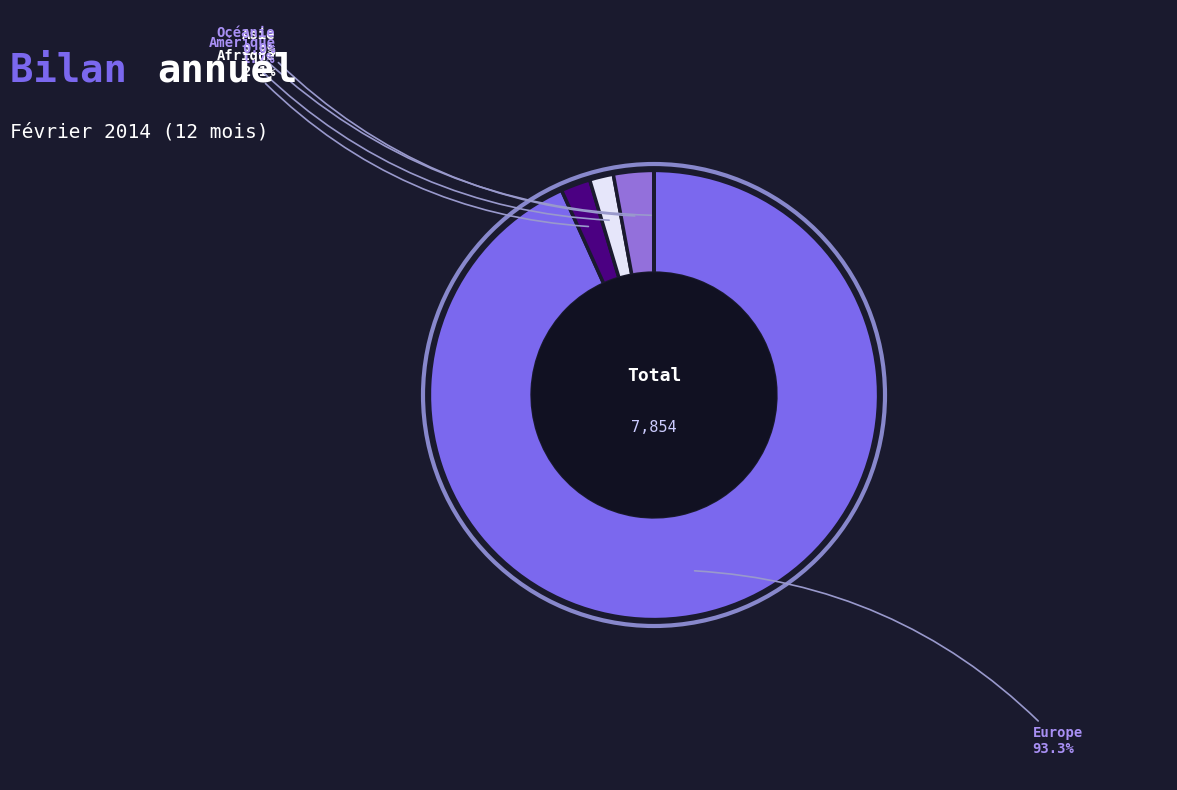

What is the majority slice?

Europe